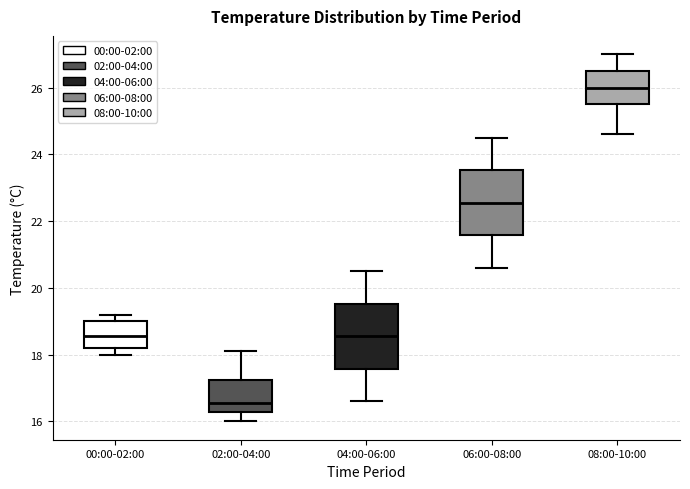

Which box's median line is the highest?

08:00-10:00